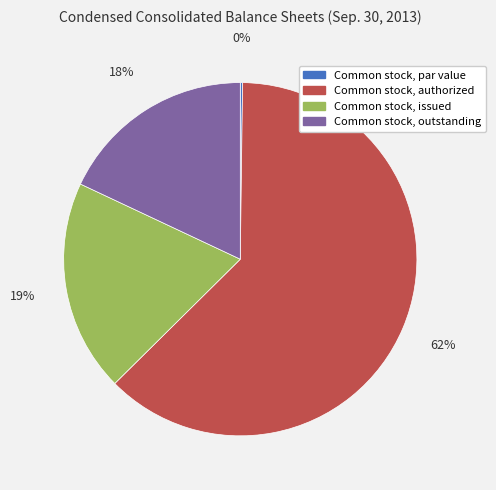

Combined, do Common stock, outstanding and Common stock, issued account for over 50%?

No